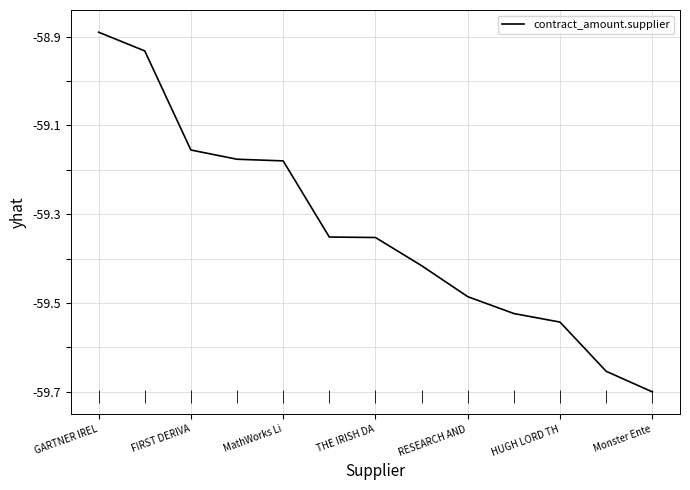

How many data points does each series have?

13